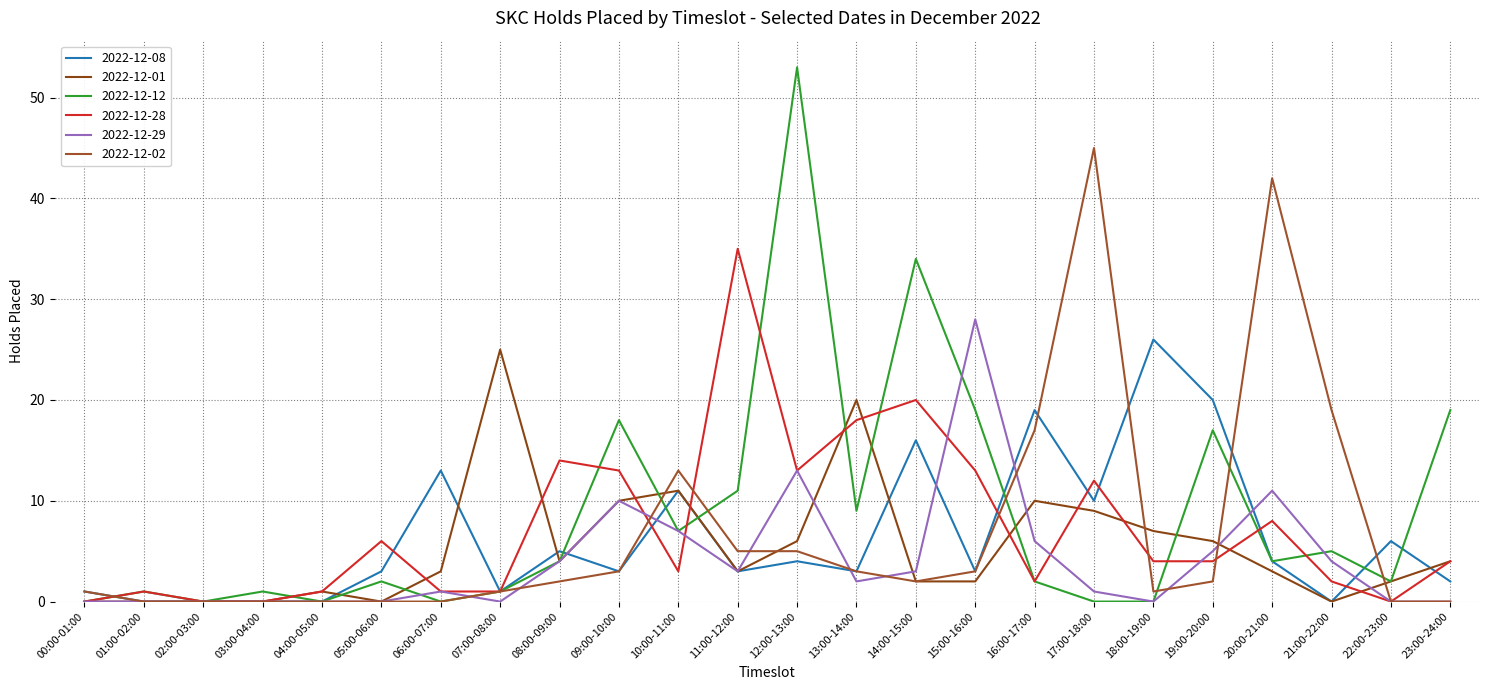

Reading left to right, what are all the values shown in this chart?

2022-12-08: 00:00-01:00=1	01:00-02:00=0	02:00-03:00=0	03:00-04:00=0	04:00-05:00=0	05:00-06:00=3	06:00-07:00=13	07:00-08:00=1	08:00-09:00=5	09:00-10:00=3	10:00-11:00=11	11:00-12:00=3	12:00-13:00=4	13:00-14:00=3	14:00-15:00=16	15:00-16:00=3	16:00-17:00=19	17:00-18:00=10	18:00-19:00=26	19:00-20:00=20	20:00-21:00=4	21:00-22:00=0	22:00-23:00=6	23:00-24:00=2
2022-12-01: 00:00-01:00=0	01:00-02:00=0	02:00-03:00=0	03:00-04:00=0	04:00-05:00=1	05:00-06:00=0	06:00-07:00=3	07:00-08:00=25	08:00-09:00=4	09:00-10:00=10	10:00-11:00=11	11:00-12:00=3	12:00-13:00=6	13:00-14:00=20	14:00-15:00=2	15:00-16:00=2	16:00-17:00=10	17:00-18:00=9	18:00-19:00=7	19:00-20:00=6	20:00-21:00=3	21:00-22:00=0	22:00-23:00=2	23:00-24:00=4
2022-12-12: 00:00-01:00=0	01:00-02:00=1	02:00-03:00=0	03:00-04:00=1	04:00-05:00=0	05:00-06:00=2	06:00-07:00=0	07:00-08:00=1	08:00-09:00=4	09:00-10:00=18	10:00-11:00=7	11:00-12:00=11	12:00-13:00=53	13:00-14:00=9	14:00-15:00=34	15:00-16:00=19	16:00-17:00=2	17:00-18:00=0	18:00-19:00=0	19:00-20:00=17	20:00-21:00=4	21:00-22:00=5	22:00-23:00=2	23:00-24:00=19
2022-12-28: 00:00-01:00=0	01:00-02:00=1	02:00-03:00=0	03:00-04:00=0	04:00-05:00=1	05:00-06:00=6	06:00-07:00=1	07:00-08:00=1	08:00-09:00=14	09:00-10:00=13	10:00-11:00=3	11:00-12:00=35	12:00-13:00=13	13:00-14:00=18	14:00-15:00=20	15:00-16:00=13	16:00-17:00=2	17:00-18:00=12	18:00-19:00=4	19:00-20:00=4	20:00-21:00=8	21:00-22:00=2	22:00-23:00=0	23:00-24:00=4
2022-12-29: 00:00-01:00=0	01:00-02:00=0	02:00-03:00=0	03:00-04:00=0	04:00-05:00=0	05:00-06:00=0	06:00-07:00=1	07:00-08:00=0	08:00-09:00=4	09:00-10:00=10	10:00-11:00=7	11:00-12:00=3	12:00-13:00=13	13:00-14:00=2	14:00-15:00=3	15:00-16:00=28	16:00-17:00=6	17:00-18:00=1	18:00-19:00=0	19:00-20:00=5	20:00-21:00=11	21:00-22:00=4	22:00-23:00=0	23:00-24:00=0
2022-12-02: 00:00-01:00=1	01:00-02:00=0	02:00-03:00=0	03:00-04:00=0	04:00-05:00=0	05:00-06:00=0	06:00-07:00=0	07:00-08:00=1	08:00-09:00=2	09:00-10:00=3	10:00-11:00=13	11:00-12:00=5	12:00-13:00=5	13:00-14:00=3	14:00-15:00=2	15:00-16:00=3	16:00-17:00=17	17:00-18:00=45	18:00-19:00=1	19:00-20:00=2	20:00-21:00=42	21:00-22:00=19	22:00-23:00=0	23:00-24:00=0